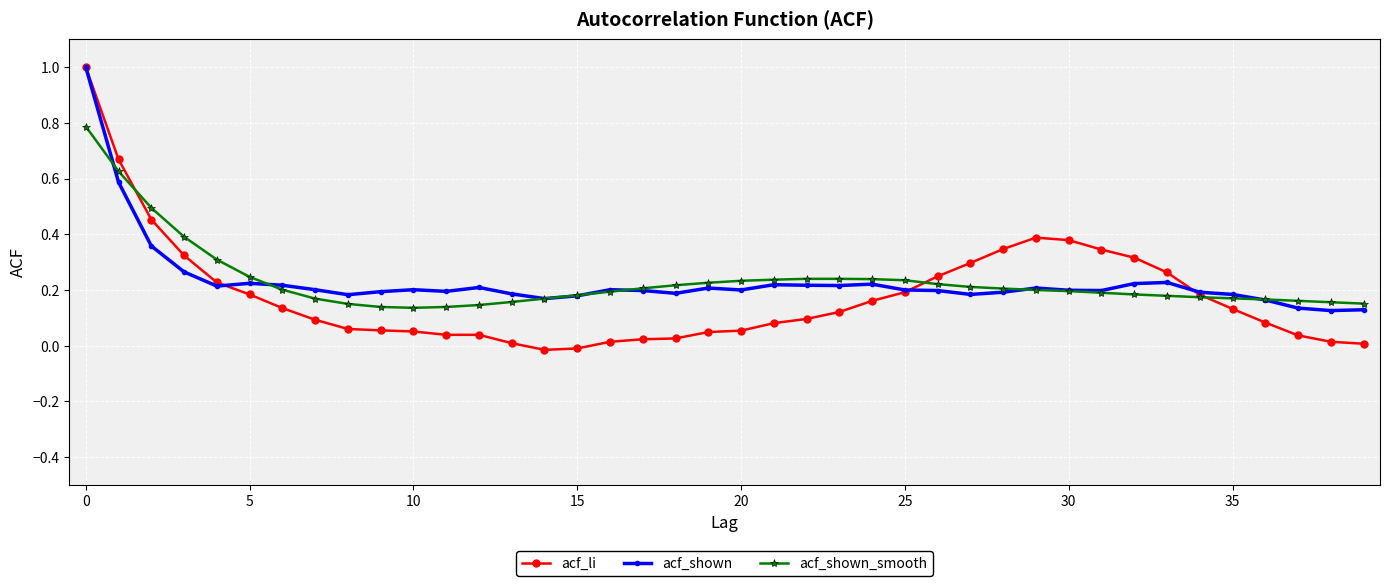

What are all the series names shown in the legend?

acf_li, acf_shown, acf_shown_smooth